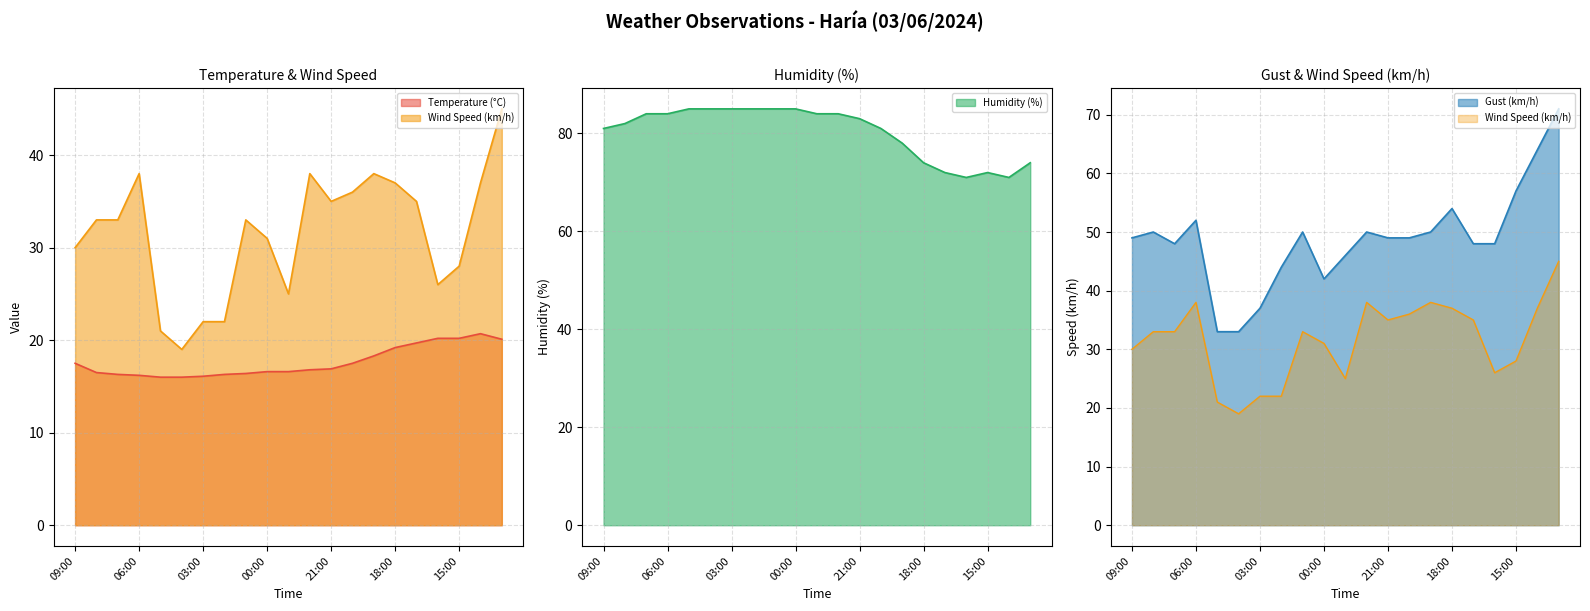

True or false: Gust (km/h) and Humidity (%) cross at least once.

False